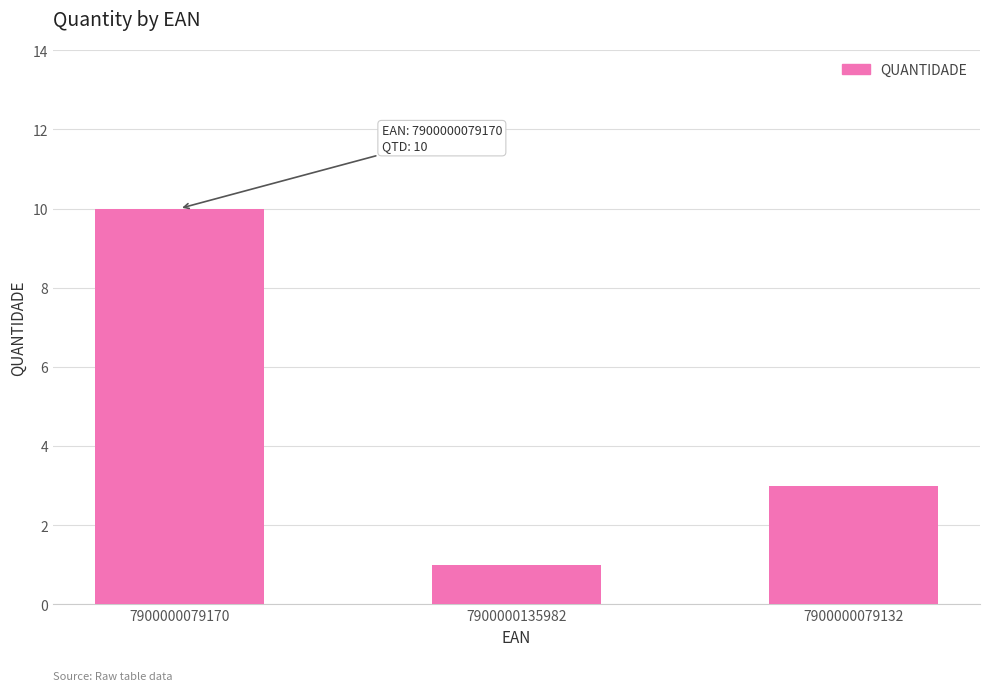

What is the sum of the values at 7900000079132 and 7900000135982?

4